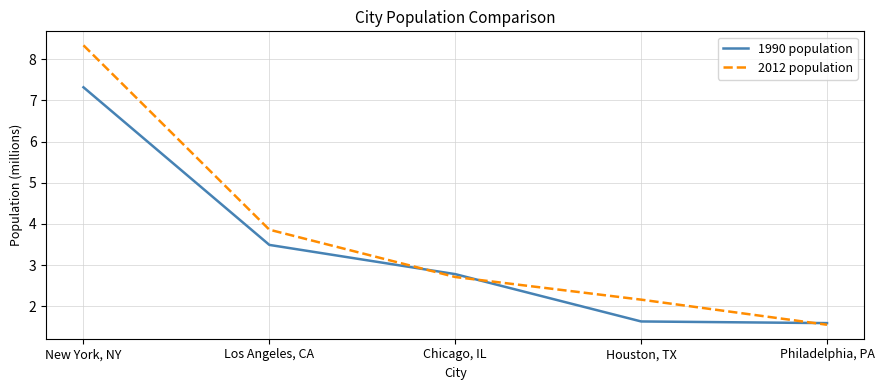

Between which two adjacent categories do 1990 population and 2012 population first intersect?

Los Angeles, CA and Chicago, IL